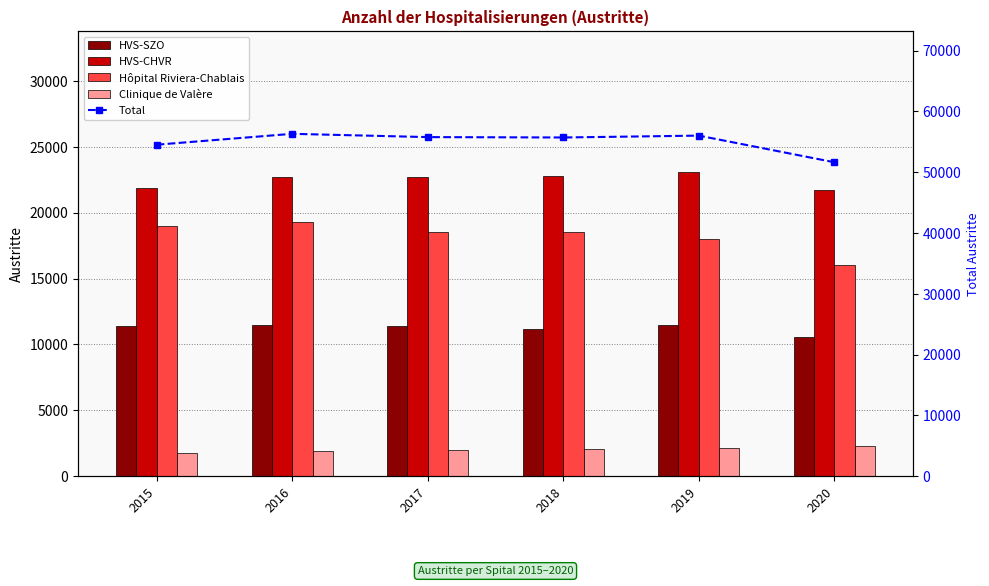

Is it true that Hôpital Riviera-Chablais equals 11384 at 2016?

False